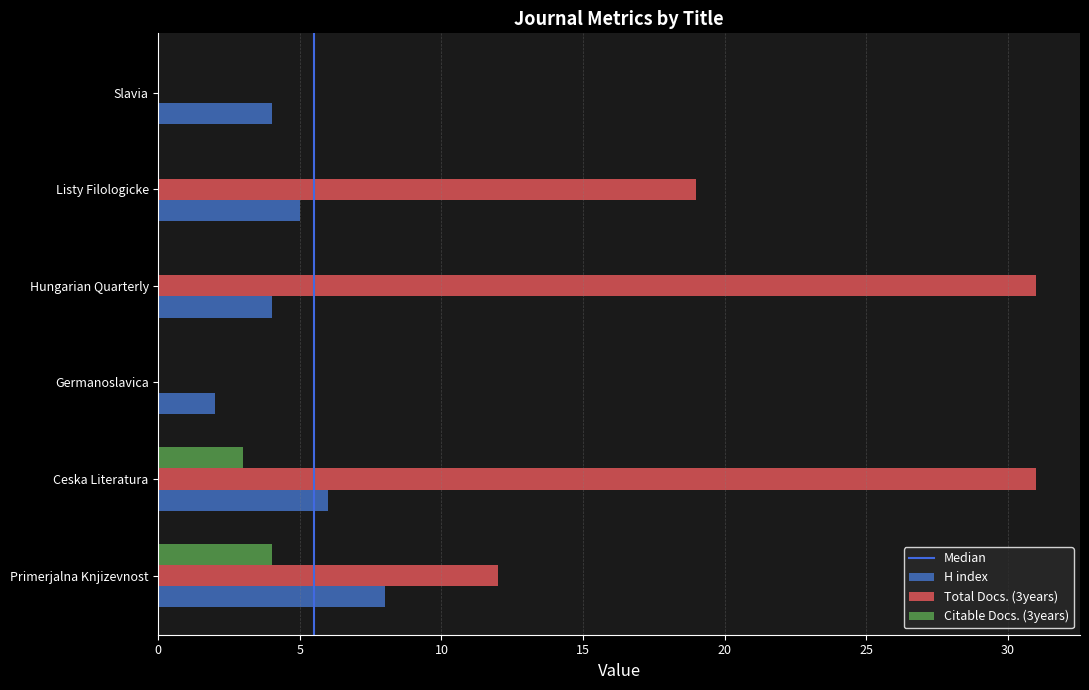

What is the sum of the H index values at Ceska Literatura and Listy Filologicke?

11